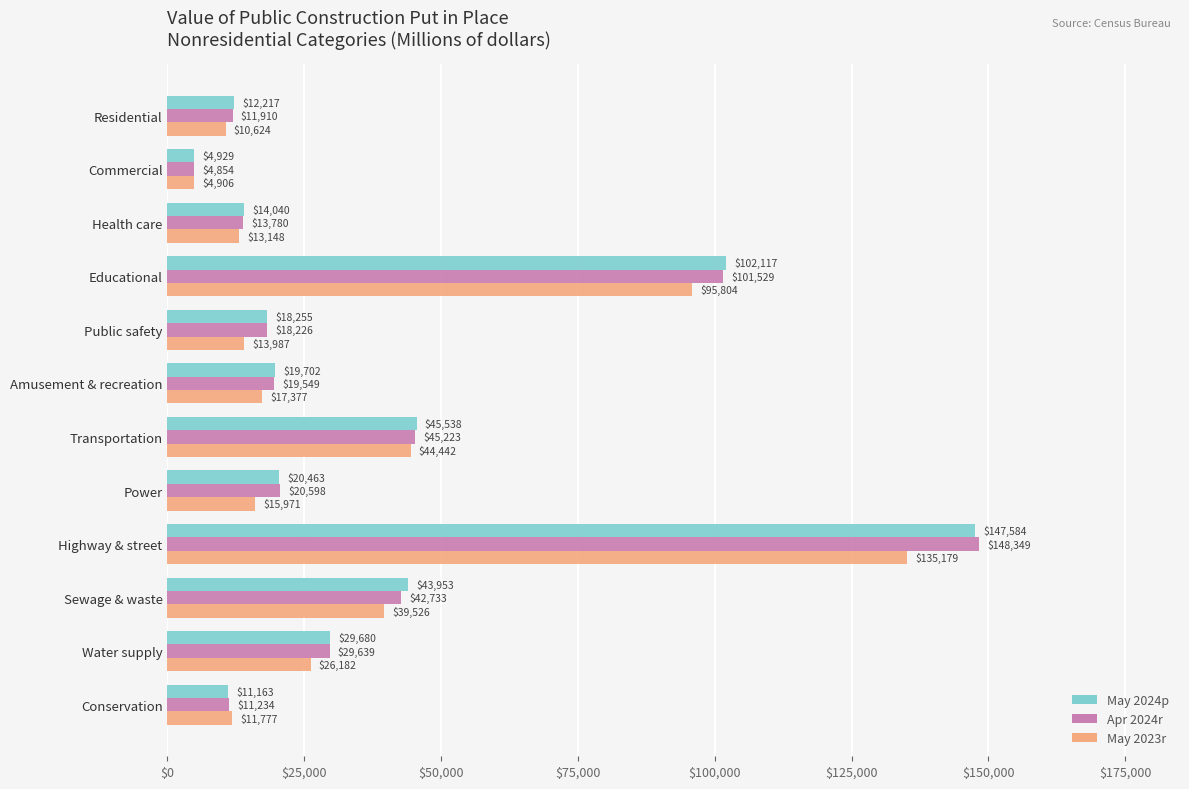

True or false: May 2023r has a value of 78314 at Transportation.

False